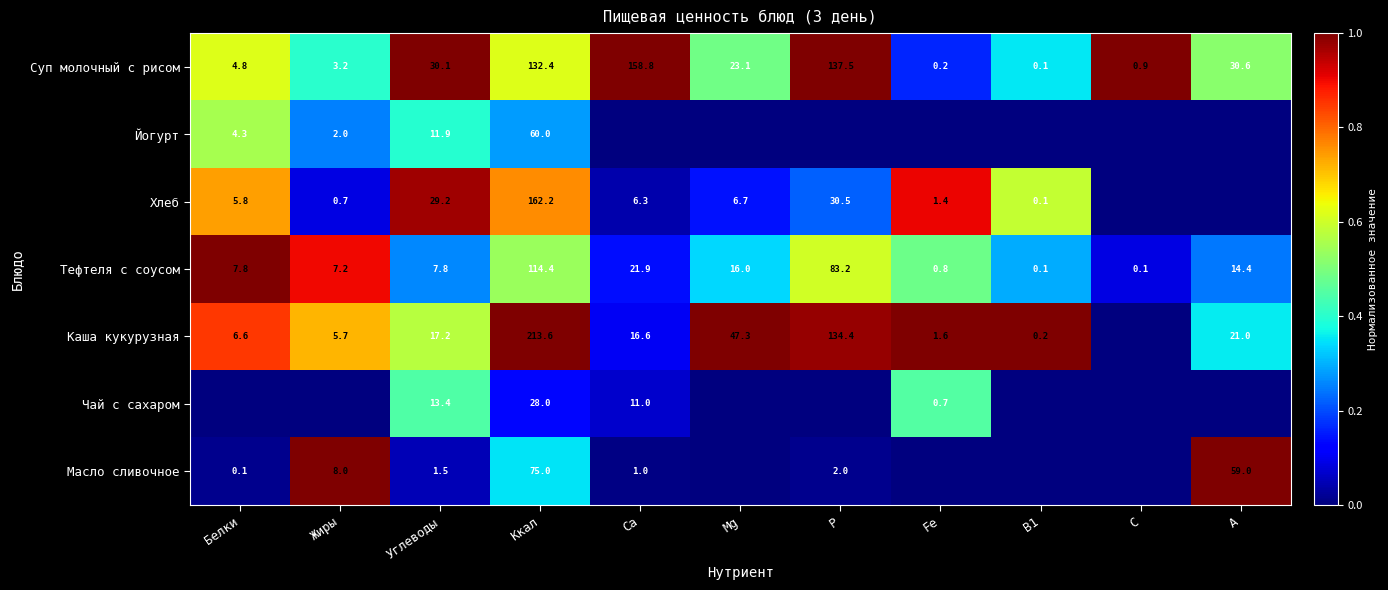

Rank the series at Ккал from highest to lowest value.

Каша кукурузная, Хлеб, Суп молочный с рисом, Тефтеля с соусом, Масло сливочное, Йогурт, Чай с сахаром